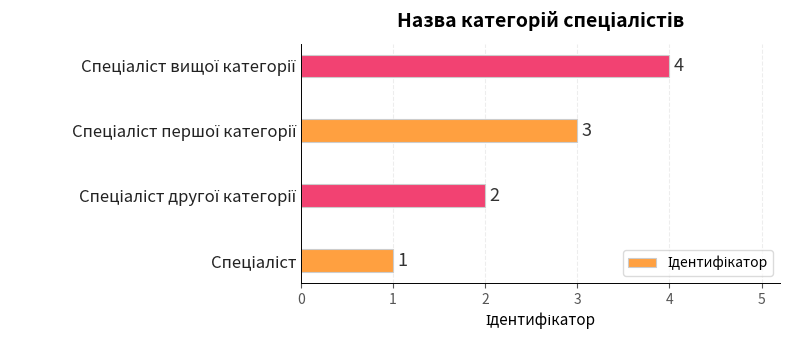

What is the greatest value displayed?

4